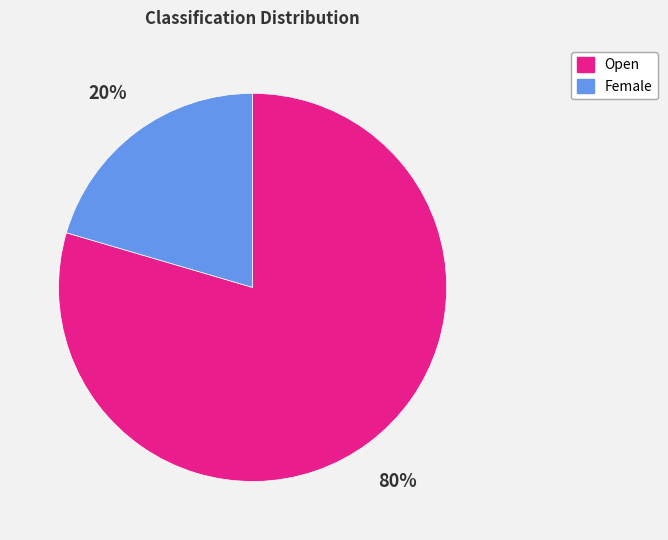

The Open slice represents 80% of the pie. True or false?

True